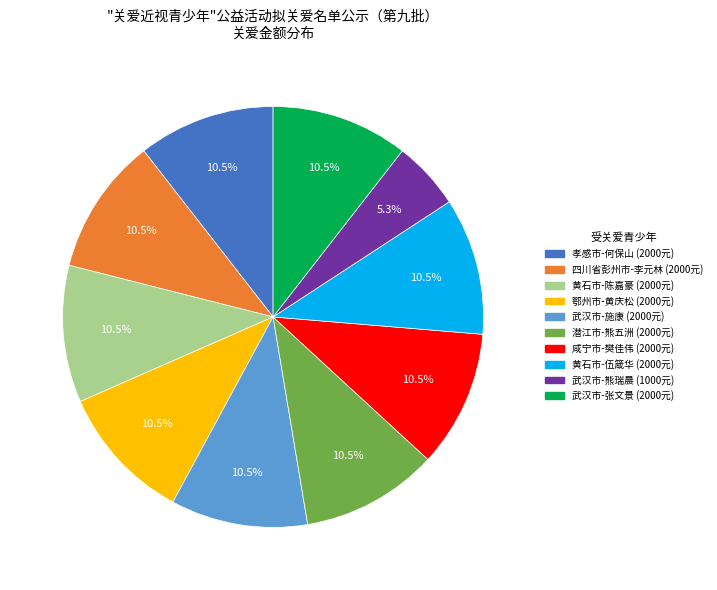

Is 咸宁市-樊佳伟 the majority of the pie?

No